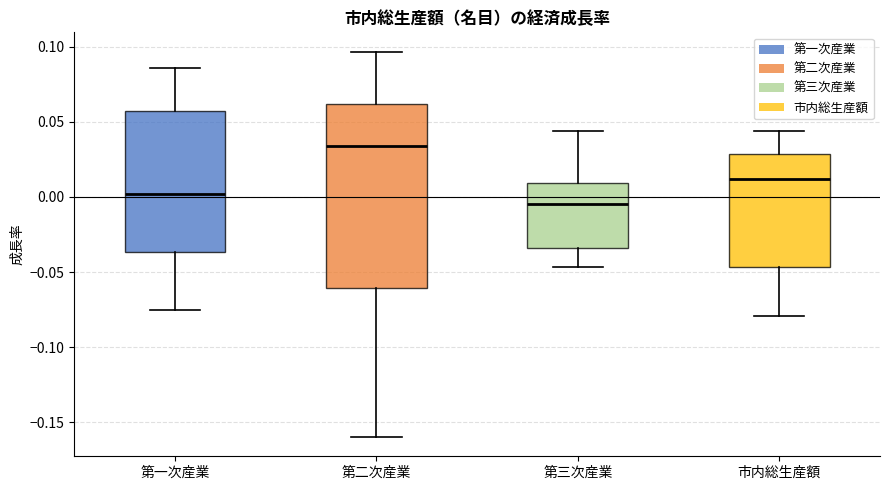

Reading left to right, read every box against the y-axis: the position of its median line, the range the box covers, and the ends of its whiskers. The values are not printed on the chart, so give them approximately, as read against the axis.

第一次産業: median 0.000, box -0.035 to 0.055, whiskers -0.075 to 0.085
第二次産業: median 0.035, box -0.060 to 0.060, whiskers -0.160 to 0.095
第三次産業: median -0.005, box -0.035 to 0.010, whiskers -0.045 to 0.045
市内総生産額: median 0.010, box -0.045 to 0.030, whiskers -0.080 to 0.045